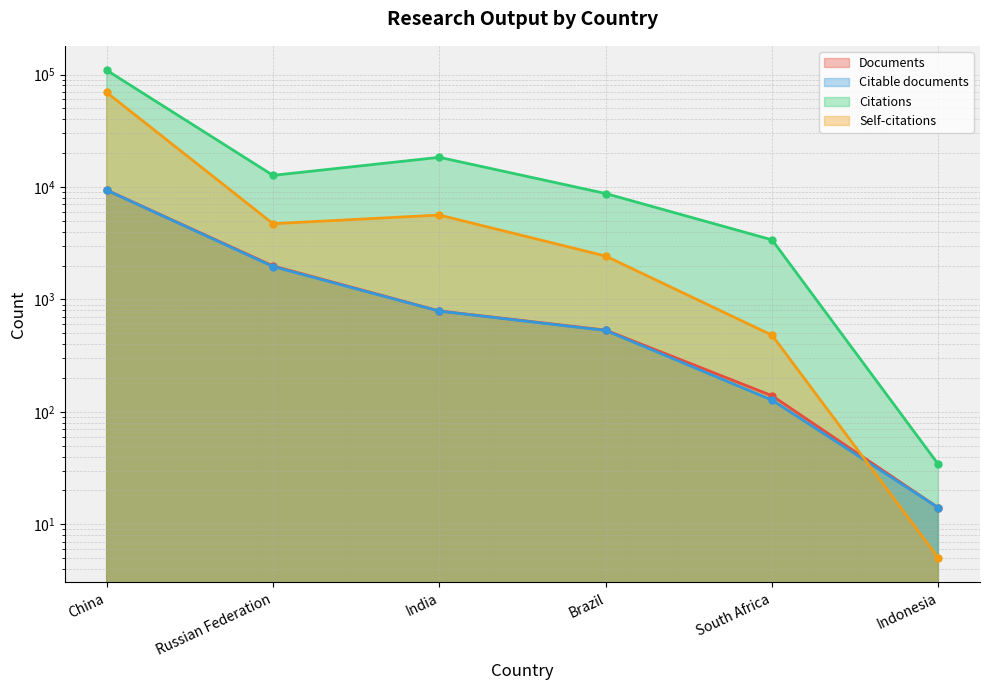

List the series in order of their peak value, lowest first.

Citable documents, Documents, Self-citations, Citations